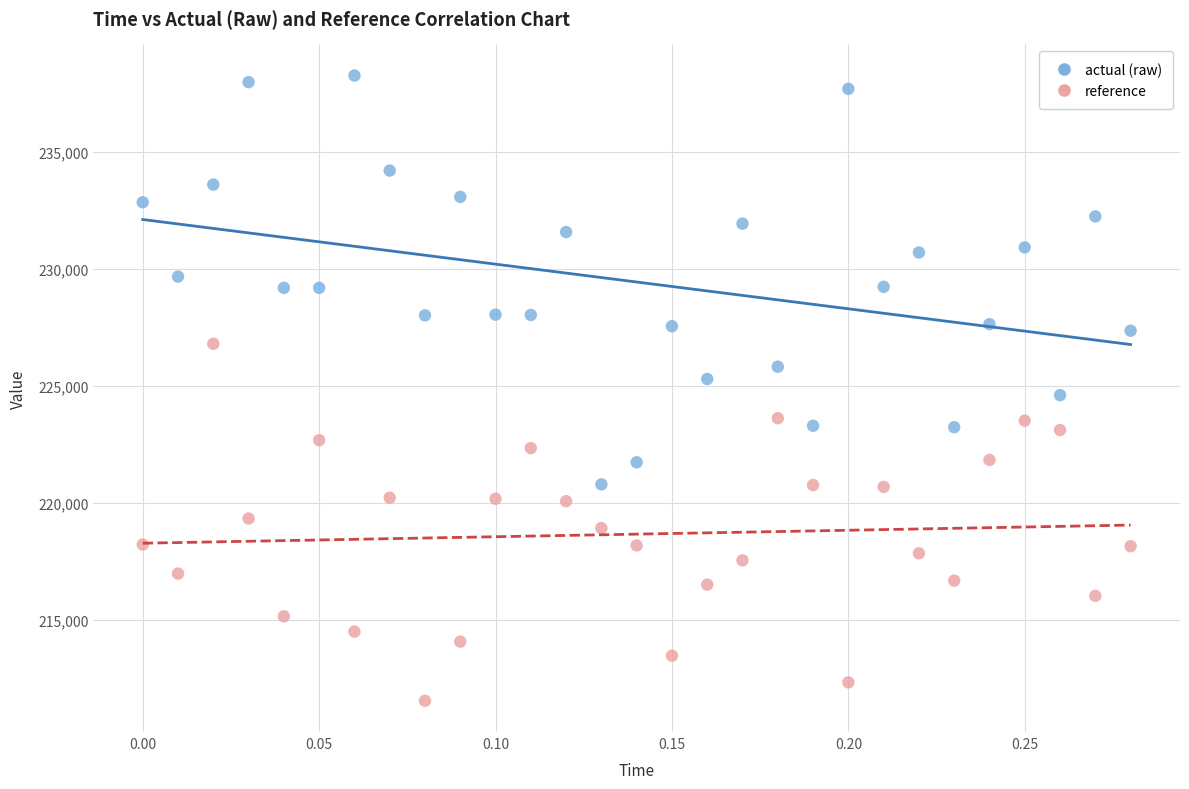

What is the X range (max minus min) for the scatter plot?

0.3